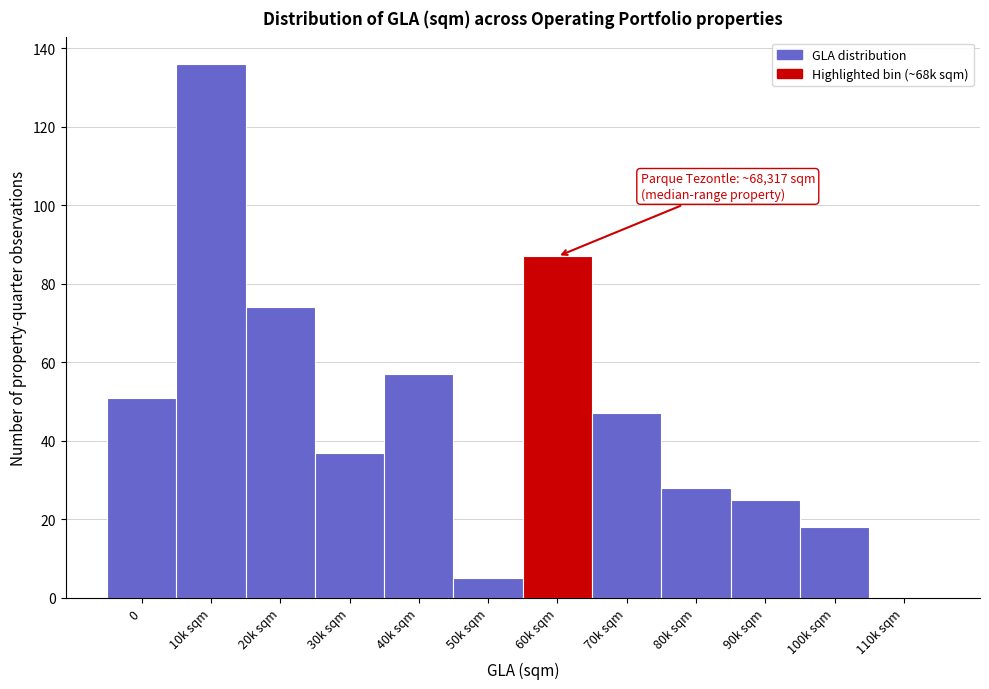

Reading left to right, list all the values displayed in this chart.

0=51	10k sqm=136	20k sqm=74	30k sqm=37	40k sqm=57	50k sqm=5	60k sqm=87	70k sqm=47	80k sqm=28	90k sqm=25	100k sqm=18	110k sqm=0